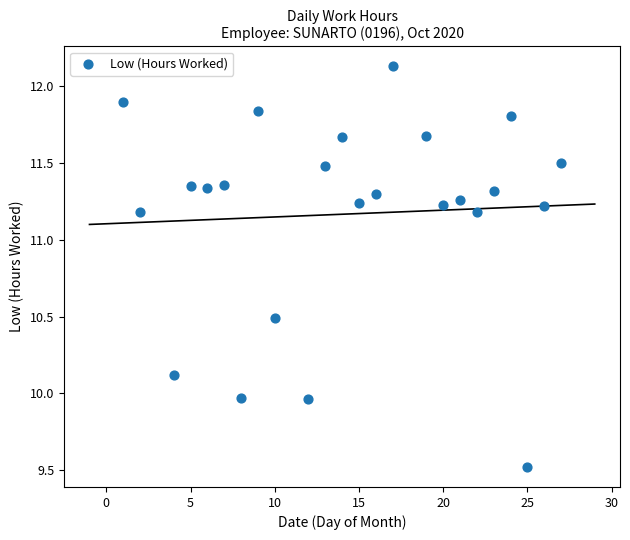

What is the range of X values (max minus min)?

26.0